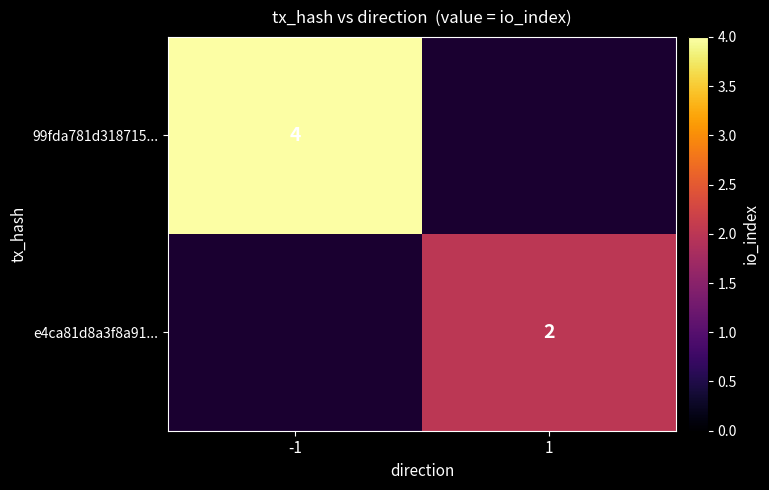

Between -1 and 1, which is larger?

-1